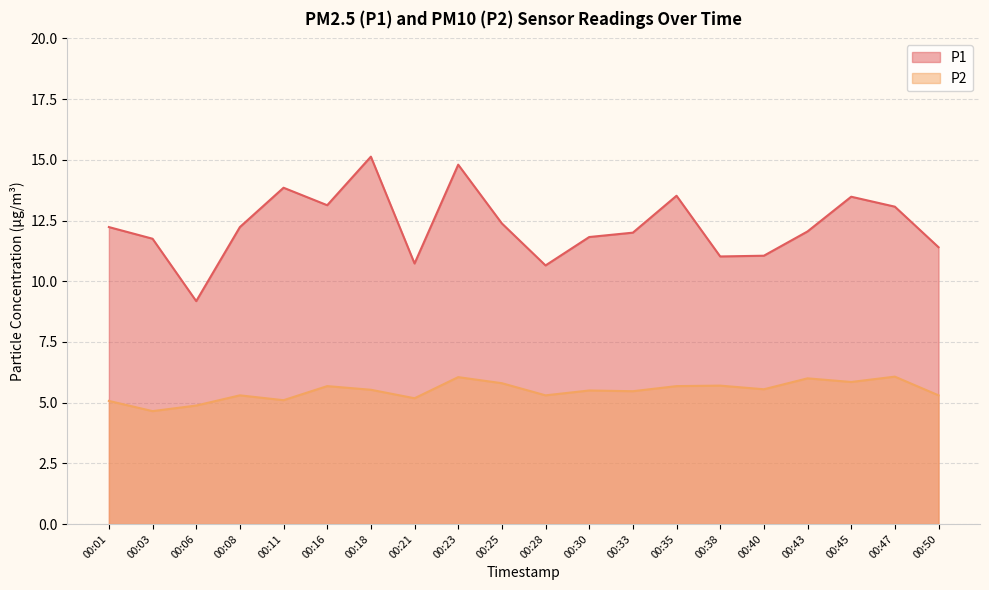

Reading left to right, transcribe all the data shown in this chart.

P1: 12.2	11.8	9.2	12.2	13.8	13.1	15.1	10.7	14.8	12.4	10.7	11.8	12.0	13.5	11.0	11.1	12.1	13.5	13.1	11.4
P2: 5.1	4.7	4.9	5.3	5.1	5.7	5.5	5.2	6.0	5.8	5.3	5.5	5.5	5.7	5.7	5.5	6.0	5.8	6.1	5.3